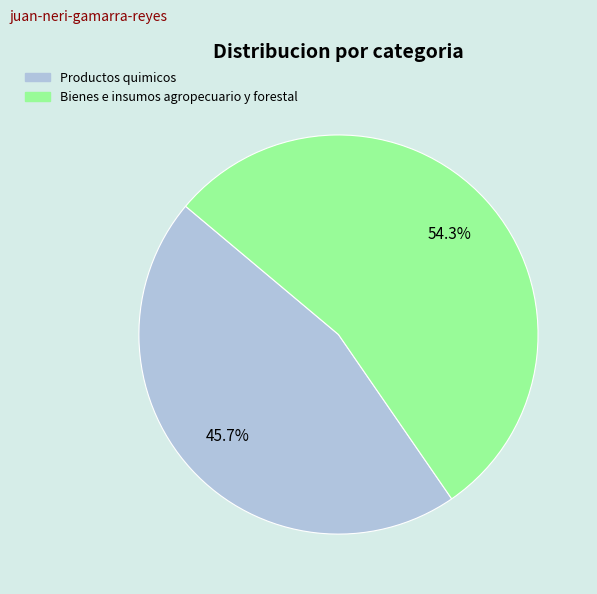

To the nearest percent, what is the average slice percentage?

50%